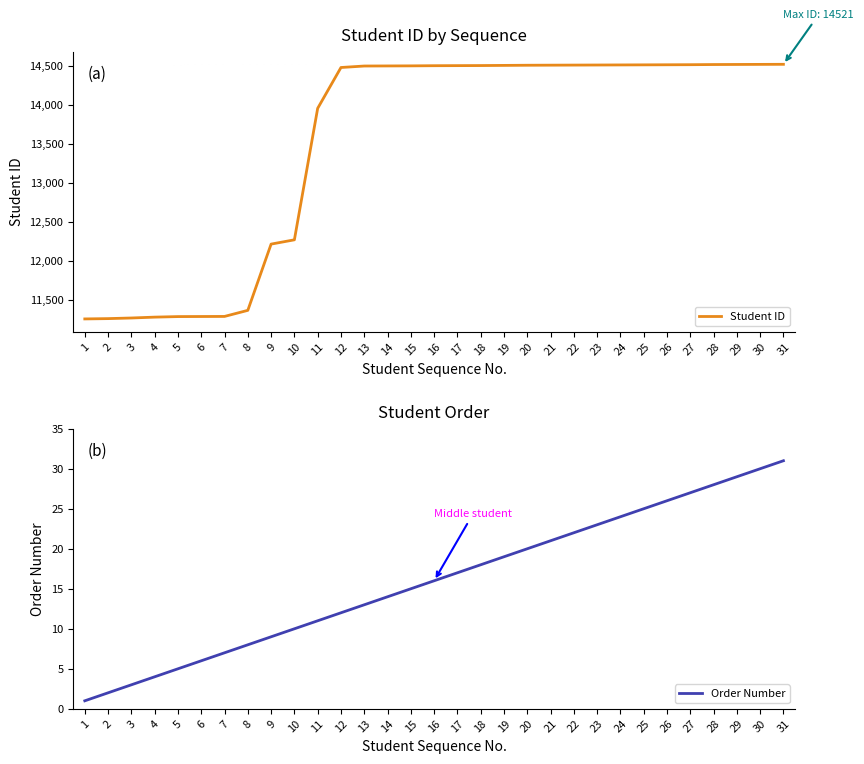

What is the difference between the second highest and minimum values in the Student ID series?

3266